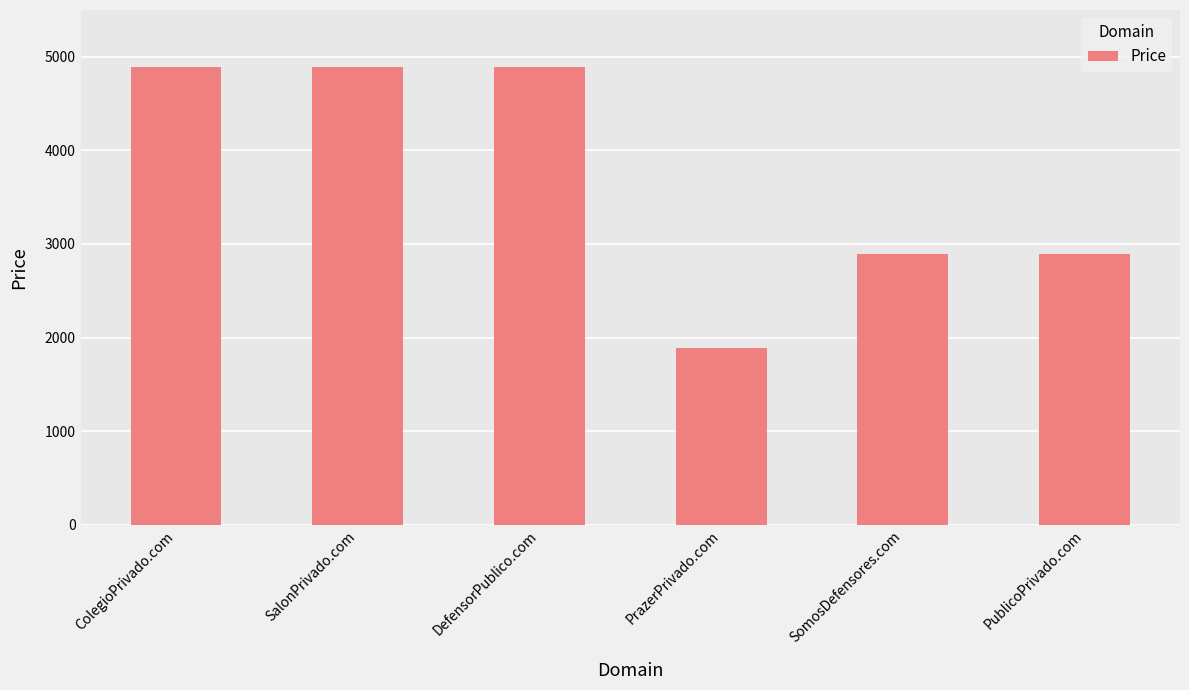

What is the approximate value at DefensorPublico.com?

4888